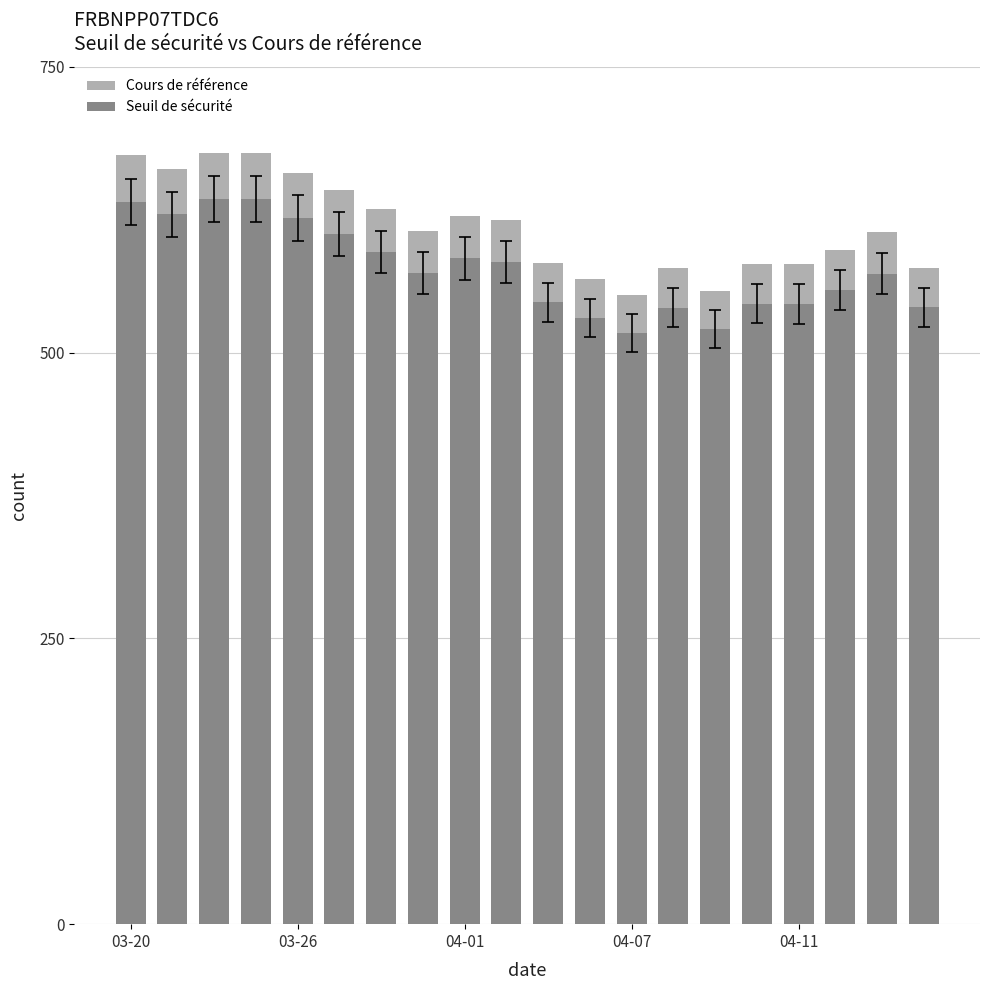

What is the highest value of the Seuil de sécurité series?

634.2